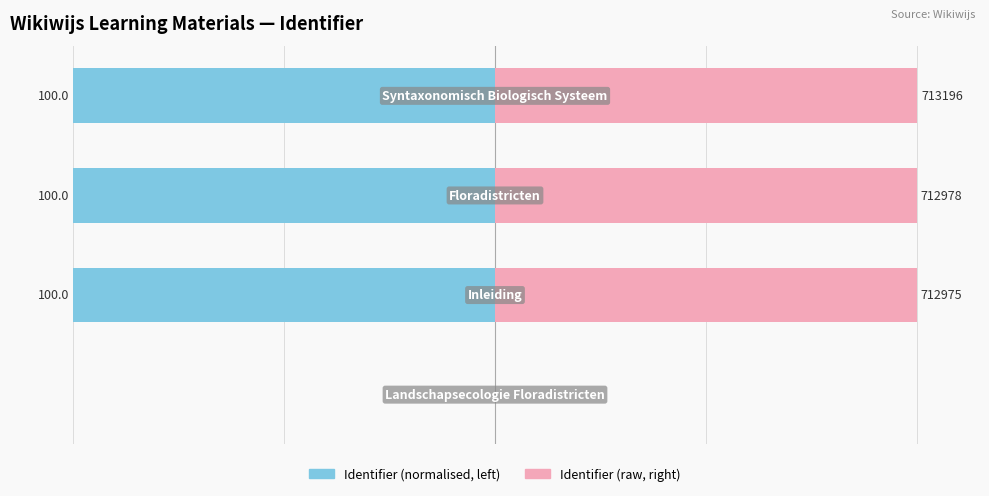

Between 2 and 3, which is larger?

2